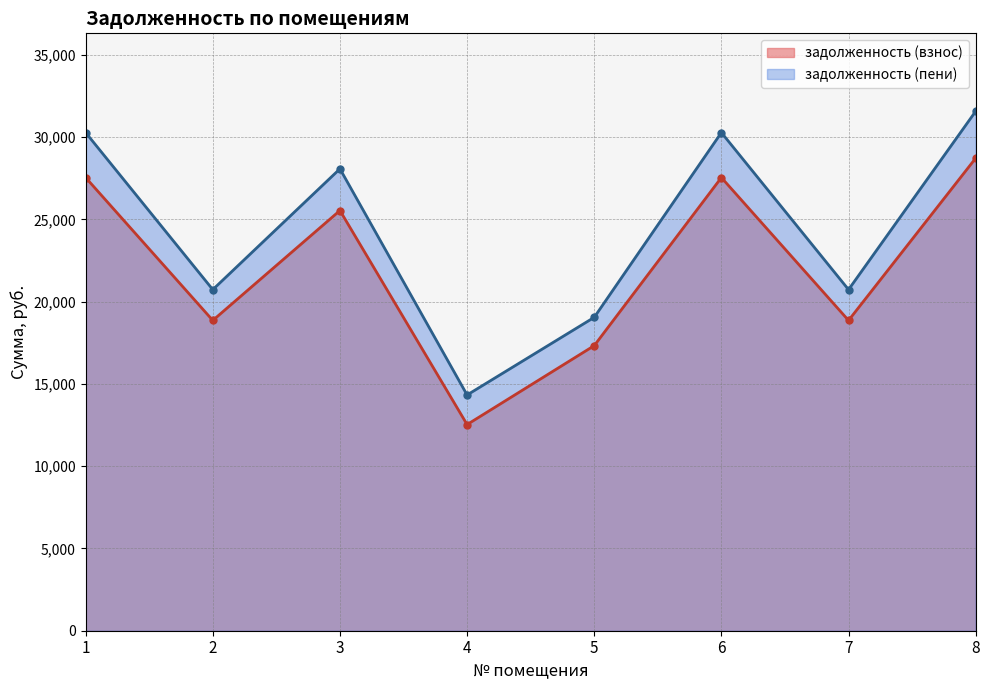

Which category has the highest value in the задолженность (взнос) series?

8